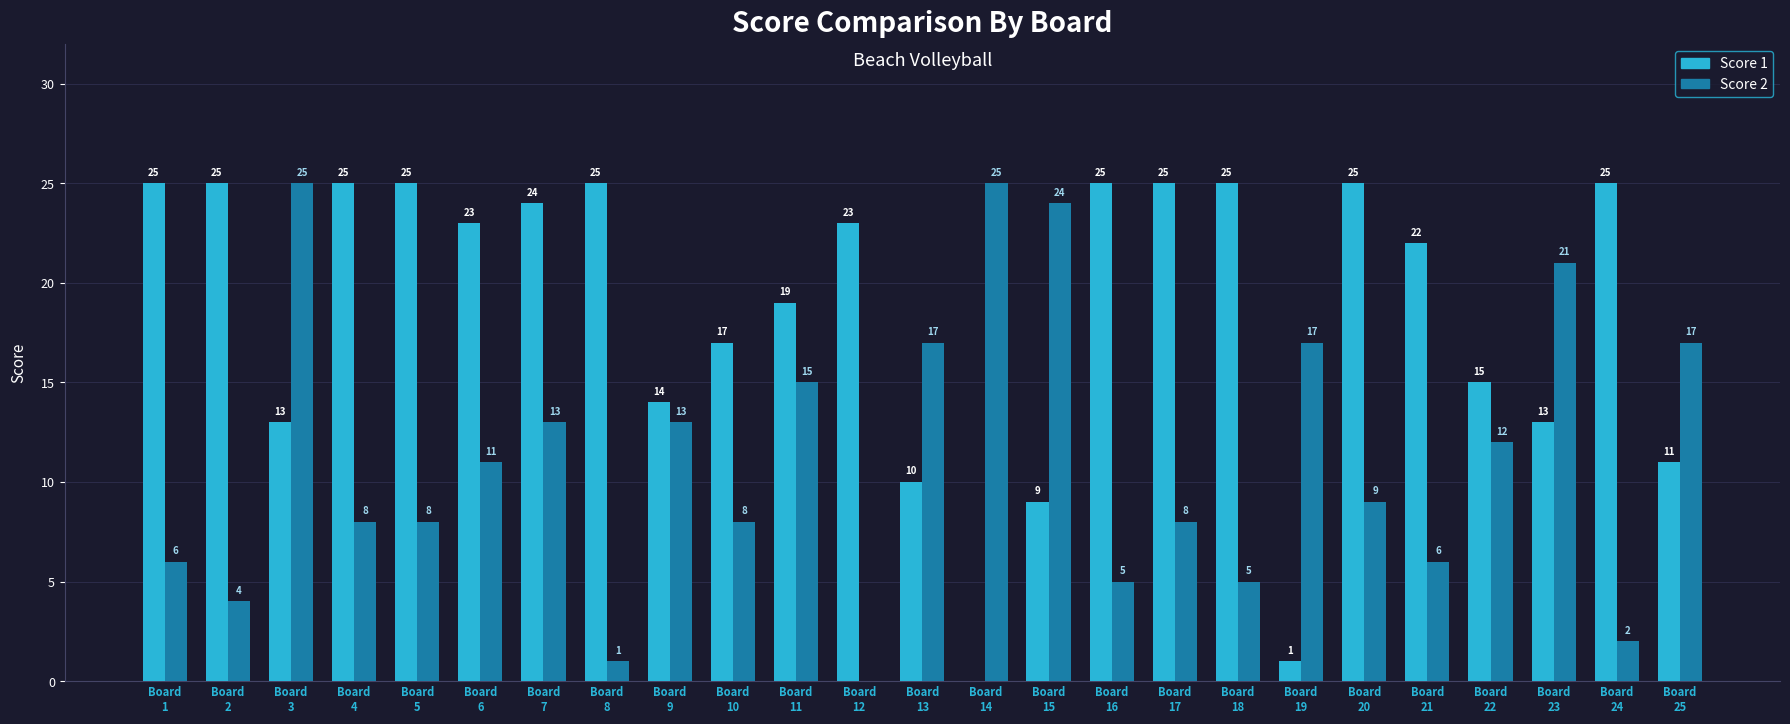

Which series has the largest total across all categories?

Score 1